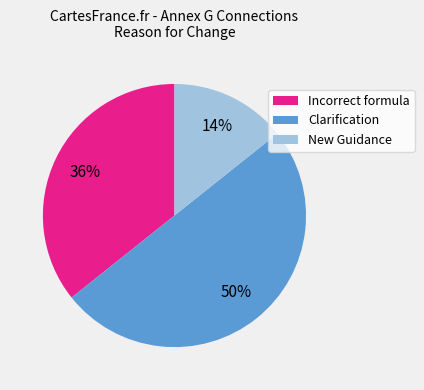

Is the sum of Clarification and Incorrect formula greater than half?

Yes